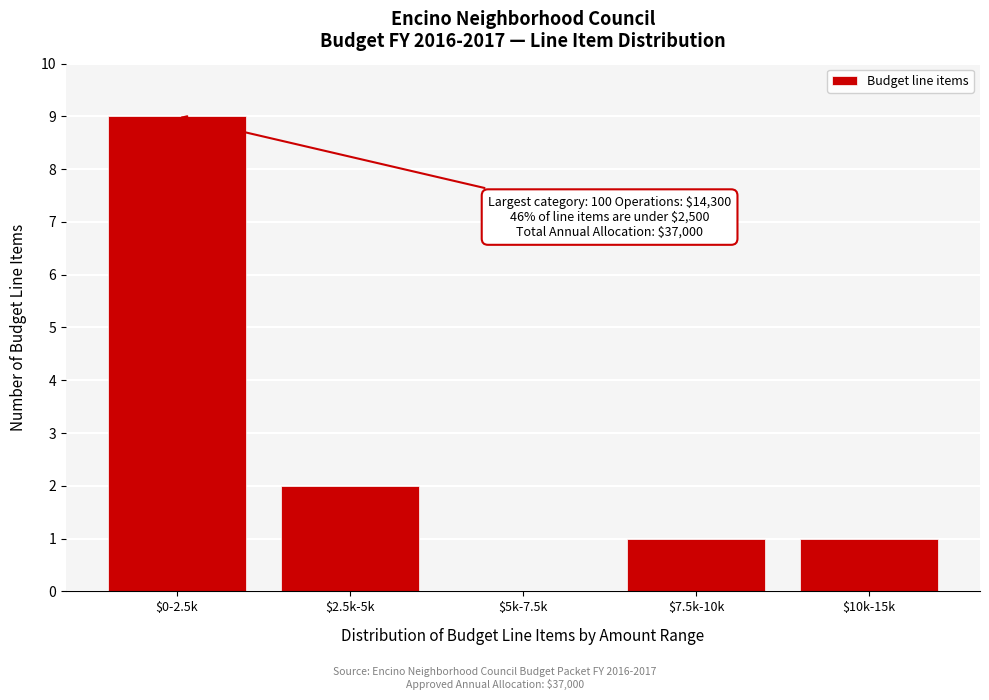

Where is the data nearest to the value 4?

$2.5k-5k